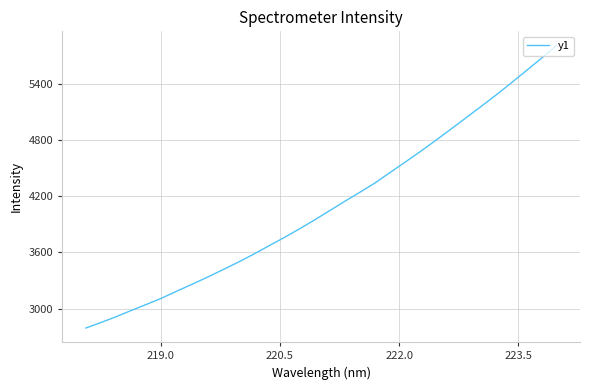

True or false: there are more than 0 points higher than both neighbors.

False